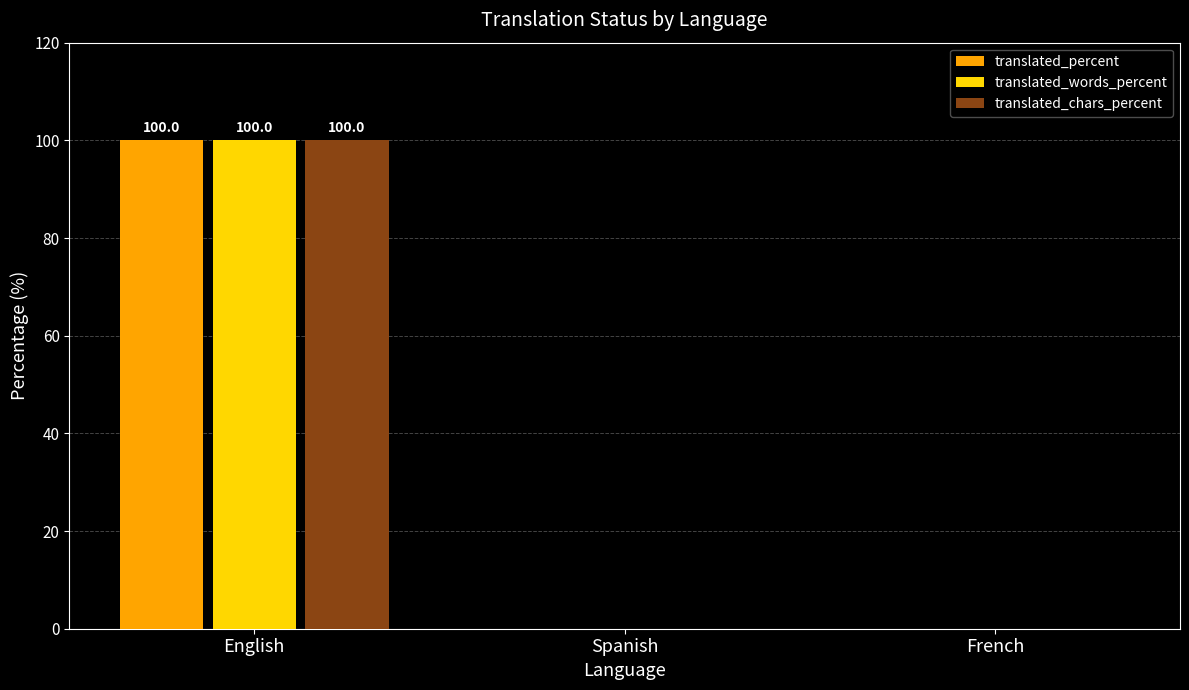

Reading left to right, list all the values displayed in this chart.

translated_percent: English=100	Spanish=0	French=0
translated_words_percent: English=100	Spanish=0	French=0
translated_chars_percent: English=100	Spanish=0	French=0